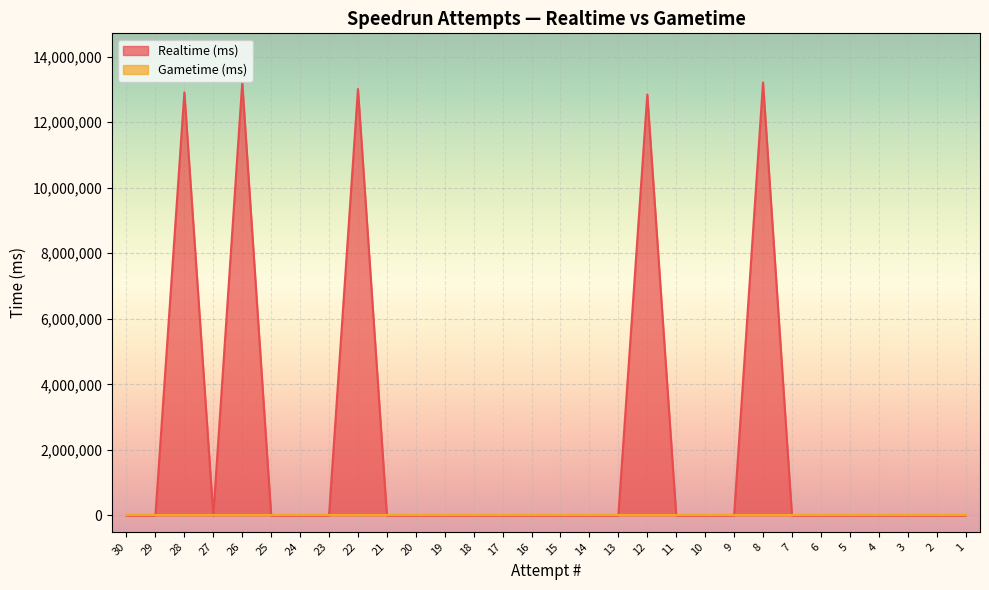

Which has a higher value, 17 or 4?

17